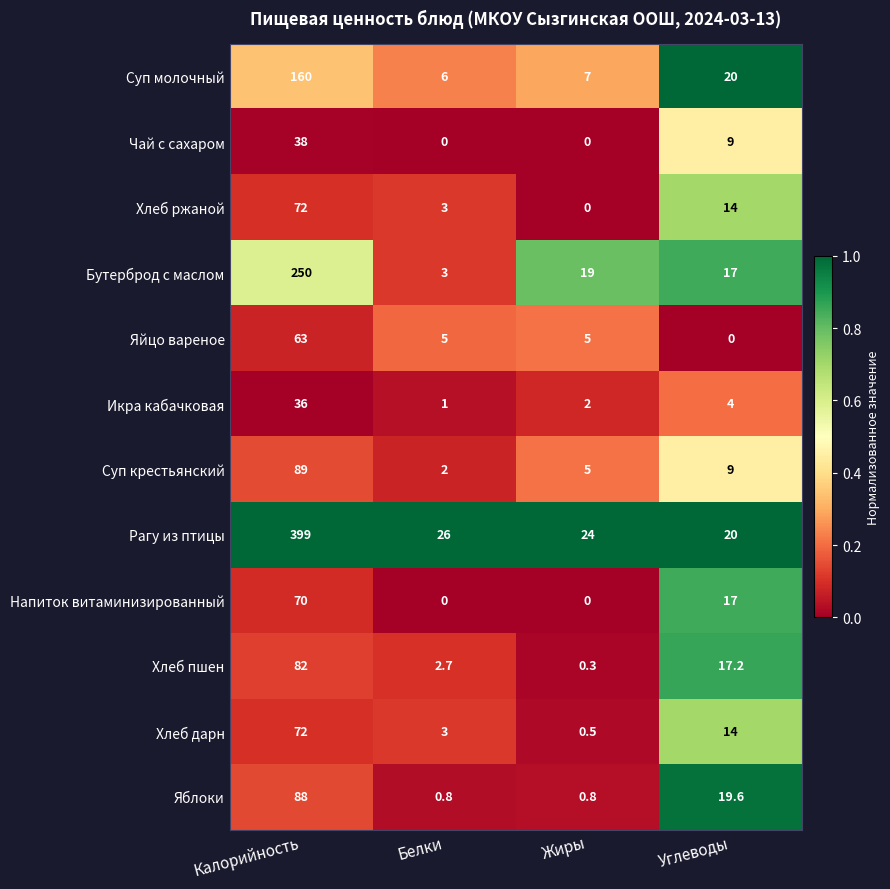

Between Калорийность and Углеводы, which series saw the biggest shift?

Рагу из птицы